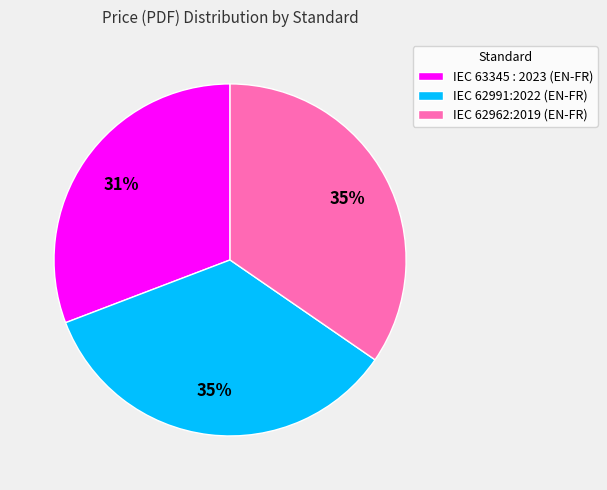

Which category has the smallest portion of the pie?

IEC 63345 : 2023 (EN-FR)